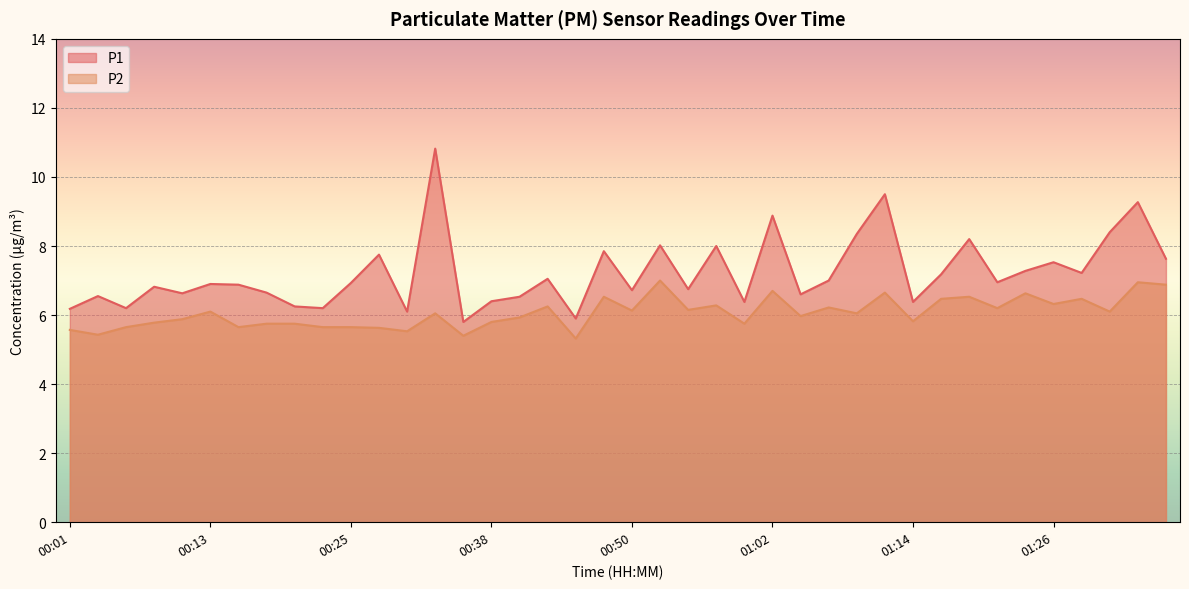

At how many categories does at least one series exceed 5?

40